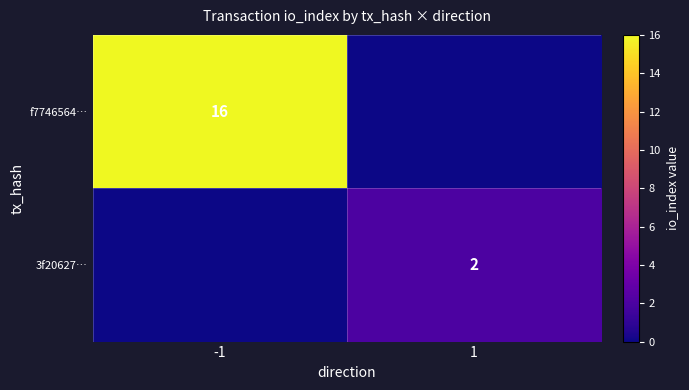

The 3f20627… series shows 2 at 1. True or false?

True